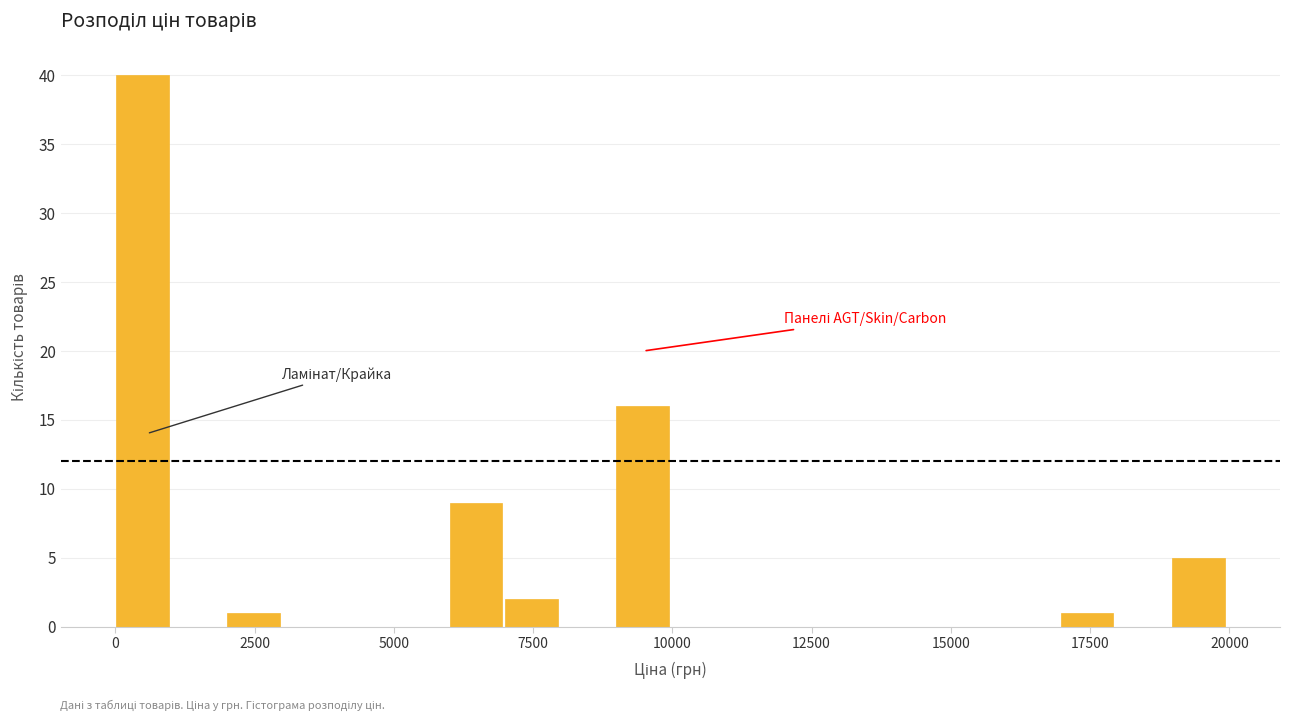

Around what value on the x-axis is the tallest bar? Give the approximate position of its centre, as read against the axis.

500